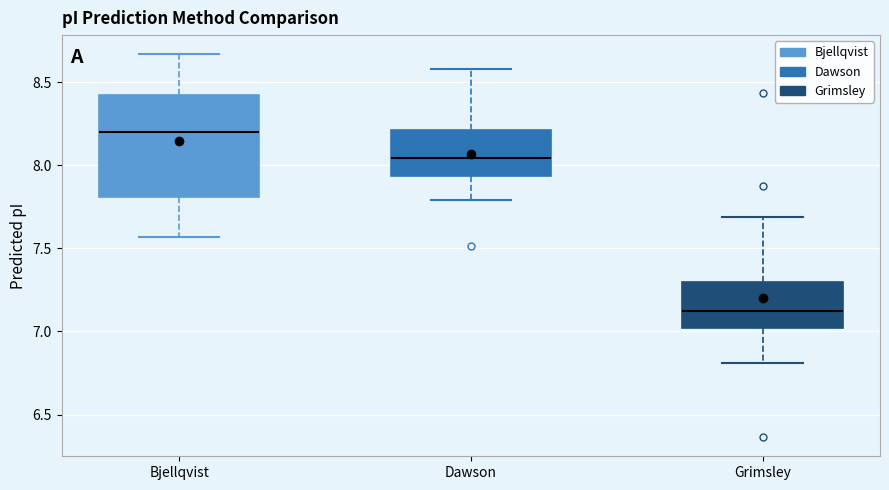

Reading left to right, transcribe this box plot: for each box, give where its median line is, the range the box spans, and where its two whiskers end, as read against the y-axis. The values are not printed on the chart, so give them approximately, as read against the axis.

Bjellqvist: median 8.20, box 7.80 to 8.40, whiskers 7.55 to 8.65
Dawson: median 8.05, box 7.95 to 8.20, whiskers 7.80 to 8.60
Grimsley: median 7.10, box 7.00 to 7.30, whiskers 6.80 to 7.70